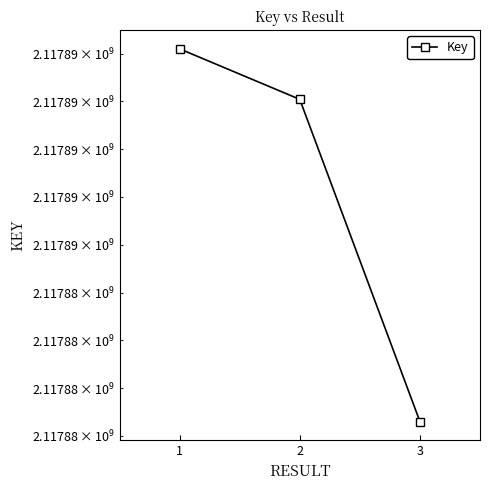

The chart shows a value of 2117887549 at 1. True or false?

True